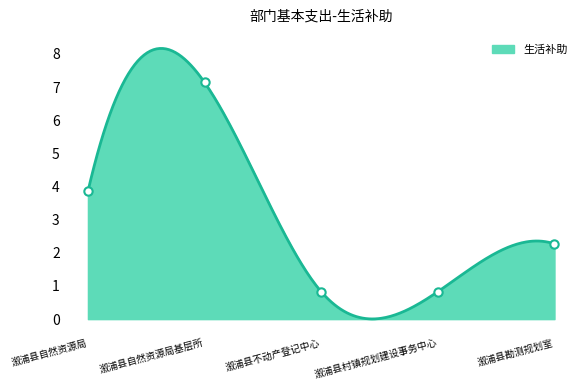

At which category does the chart reach its minimum across all series?

溆浦县不动产登记中心